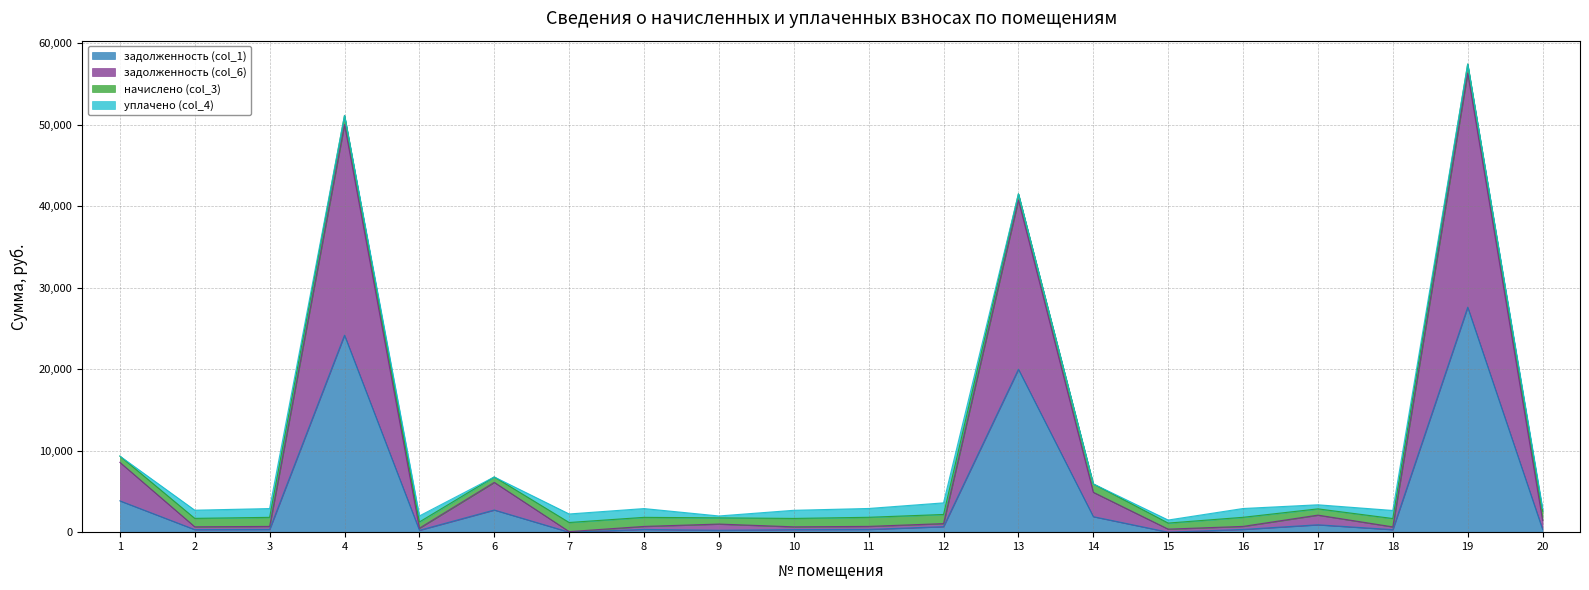

At which category is the sum across all series the highest?

19